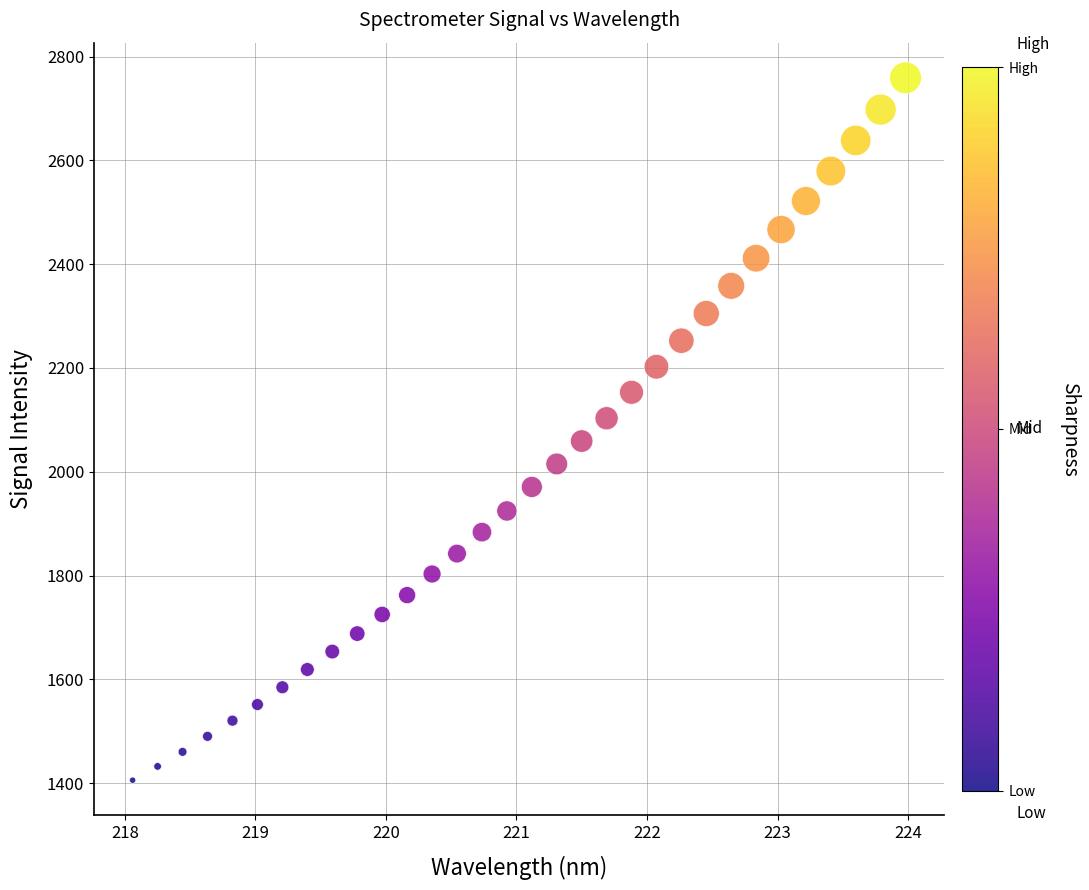

What is the range of Y values (max minus min)?

1353.3